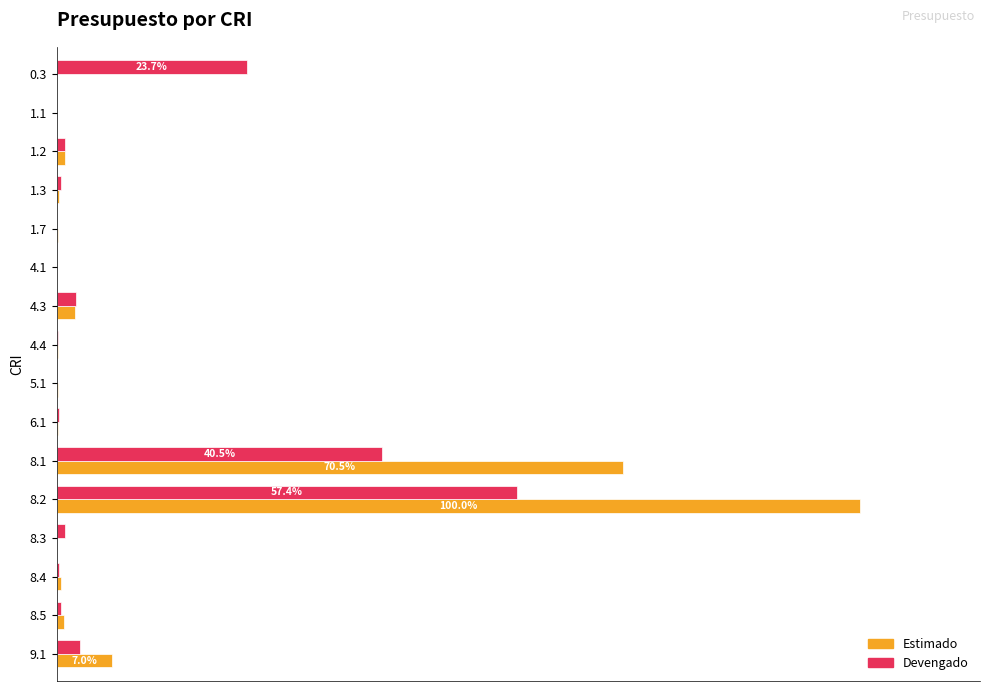

What are all the series names shown in the legend?

Estimado, Devengado